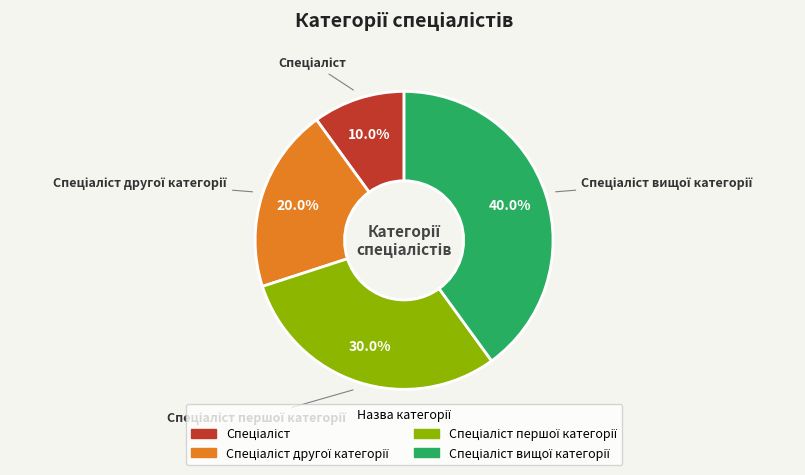

Does any single category account for the majority?

No